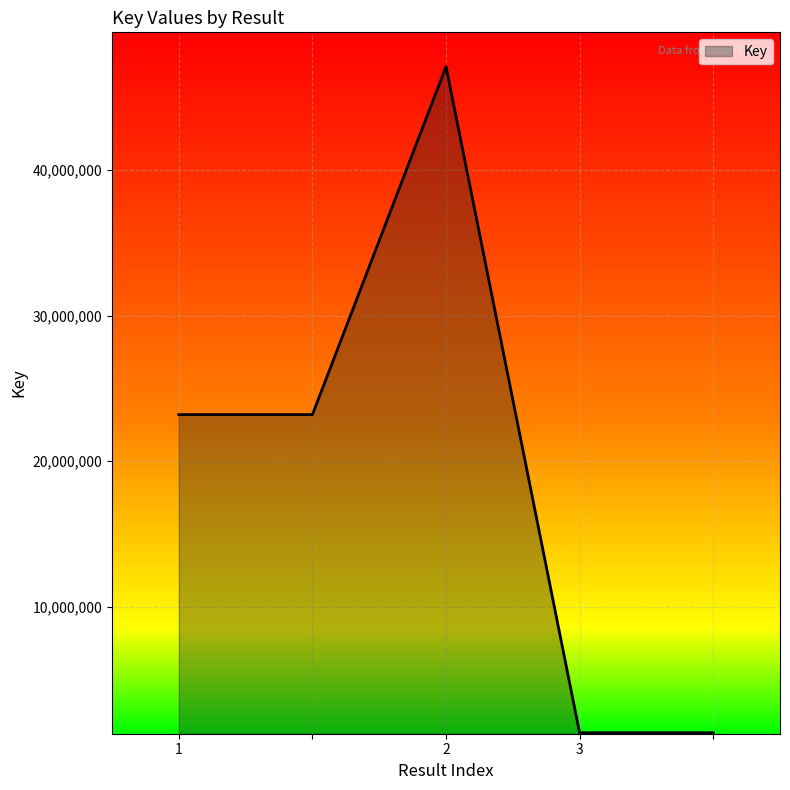

How many interior local peaks (higher than both neighbors) does the data have?

1